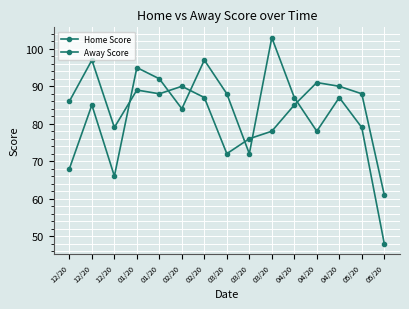

Does the chart have visible grid lines?

Yes